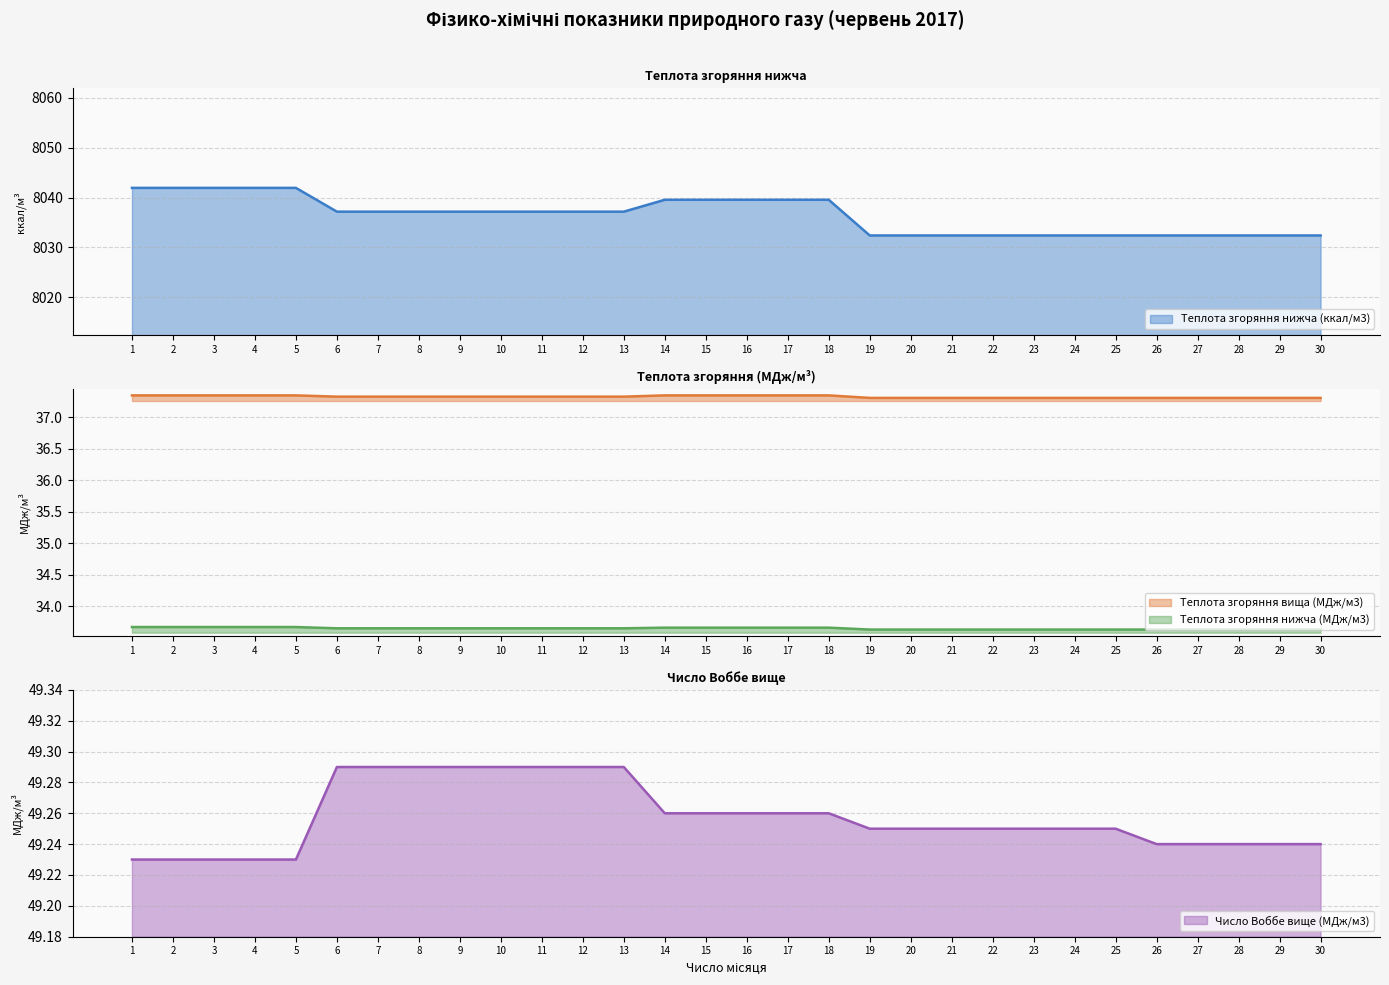

How many series are shown in this chart?

4